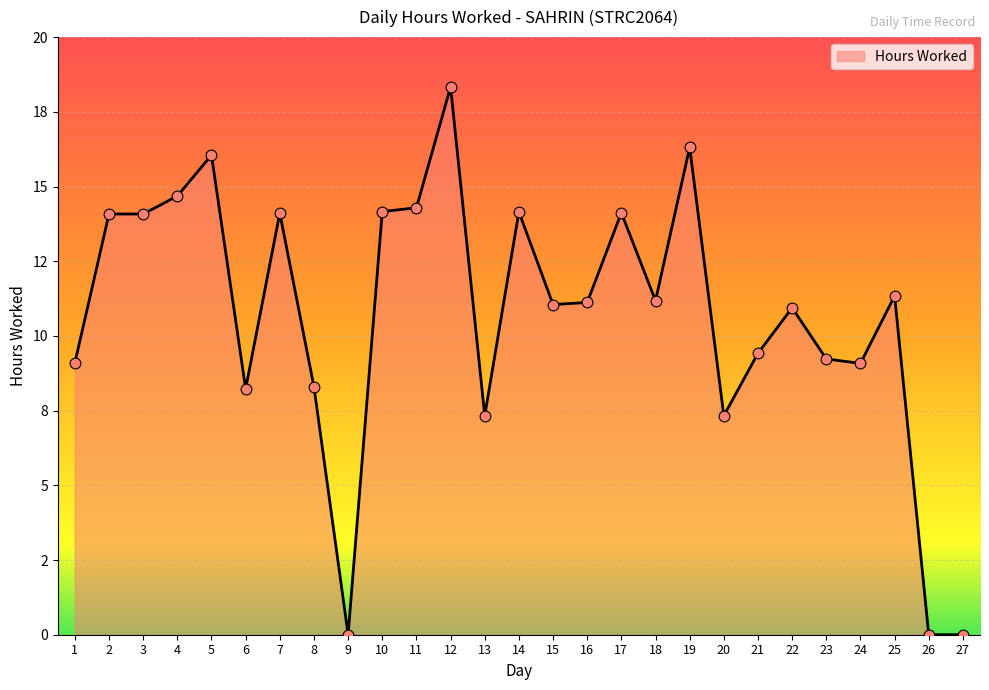

Approximately how many times larger is the value at 7 compared to 17?

1.0